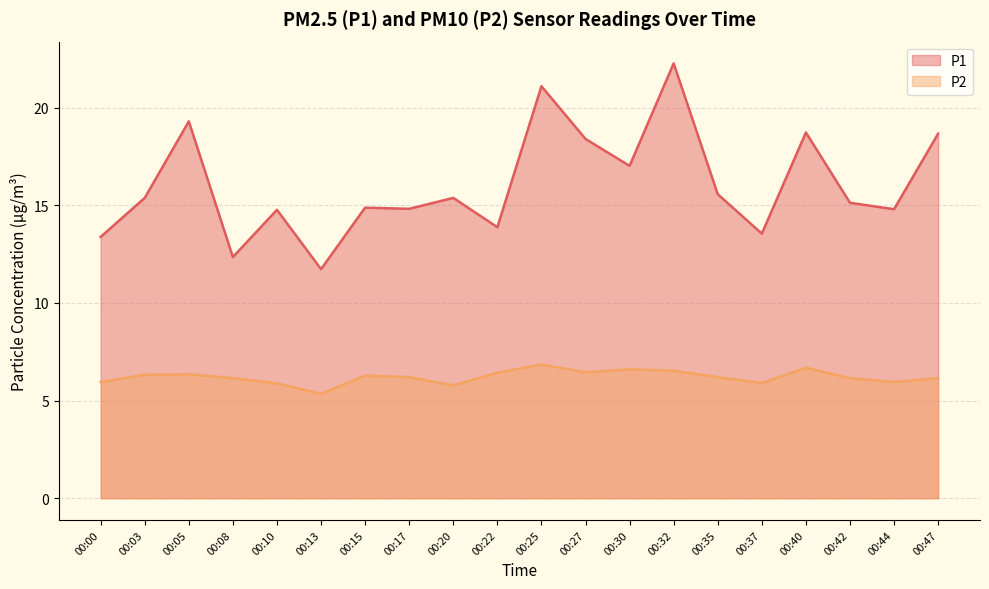

What is the sum of all P2 values?

124.2